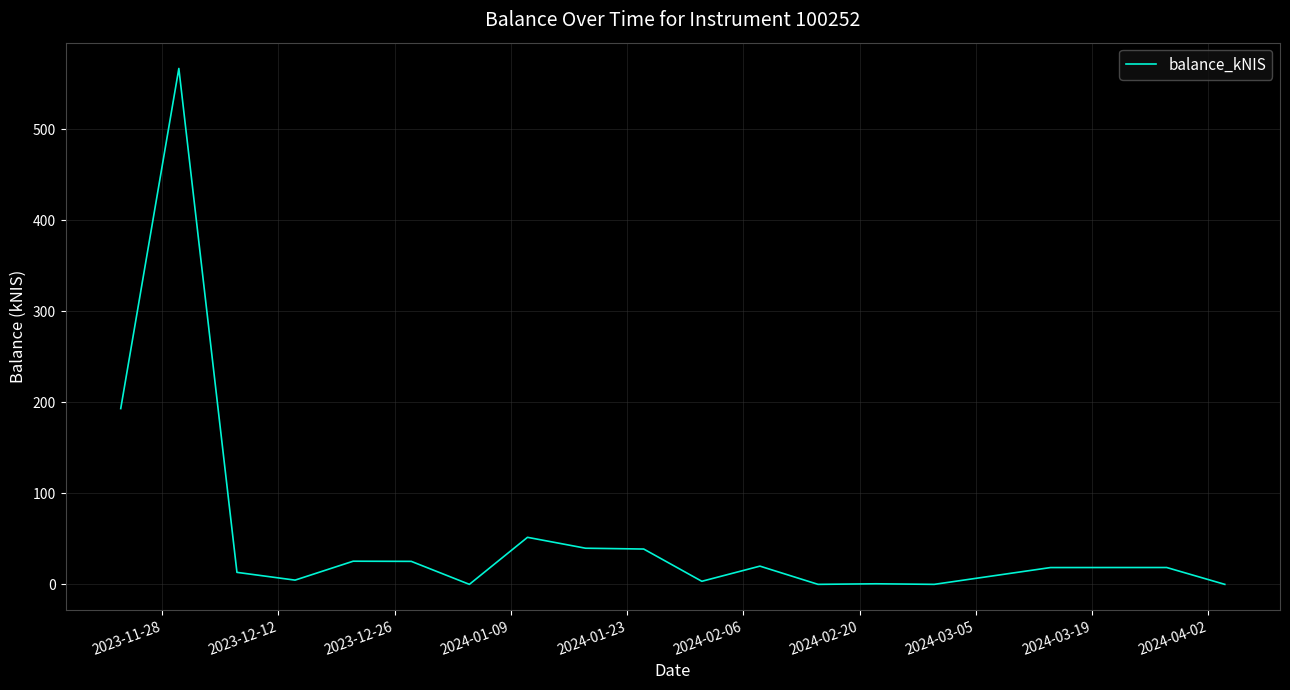

What is the difference between the maximum and minimum values?

566.5